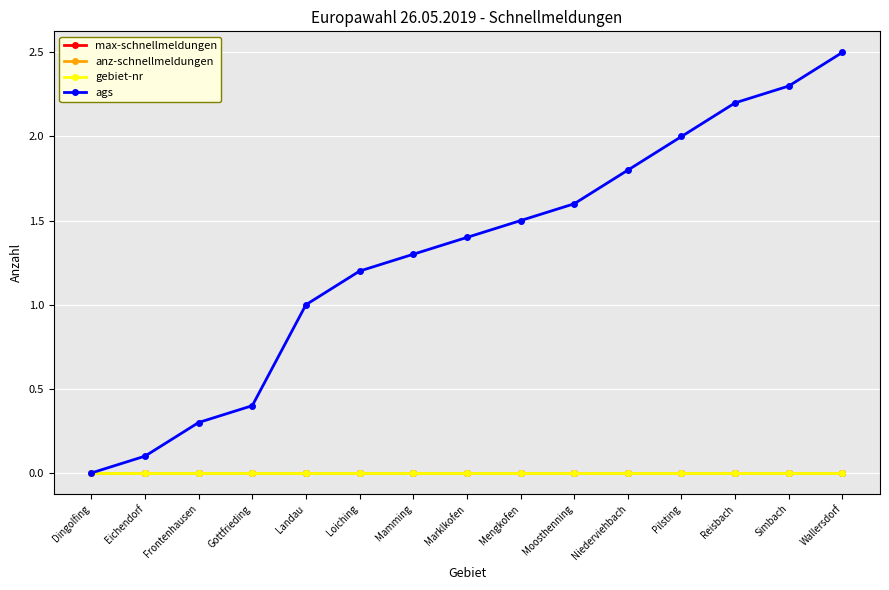

Between Landau and Mamming, which series saw the biggest shift?

ags